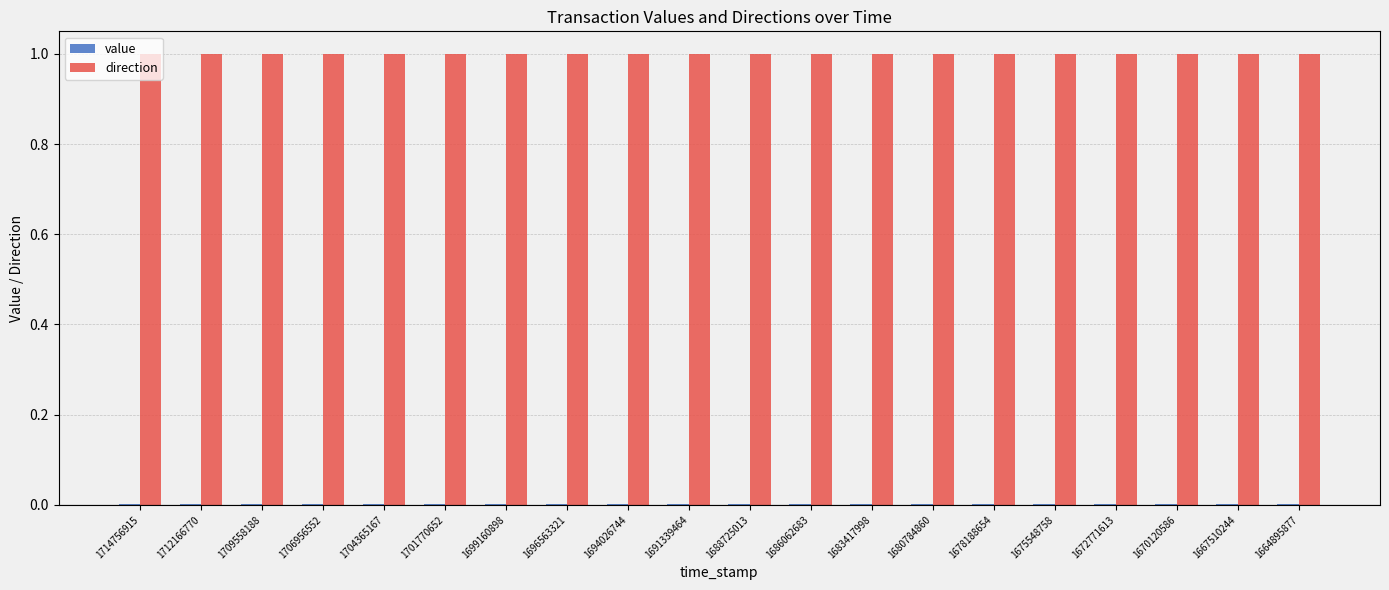

Which series has the largest total across all categories?

direction